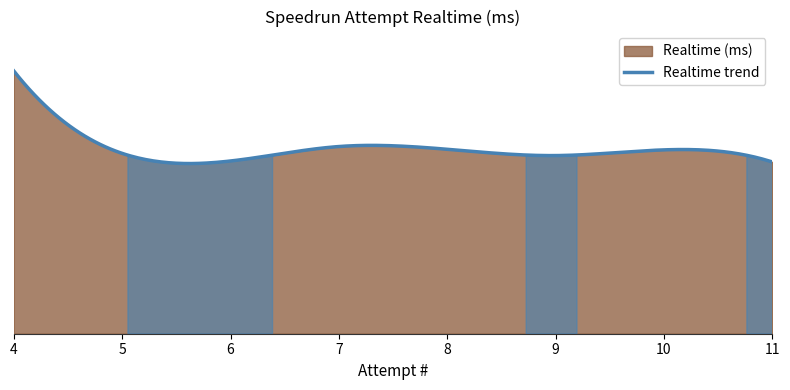

What is the sum of the values at 11 and 6?

2818319